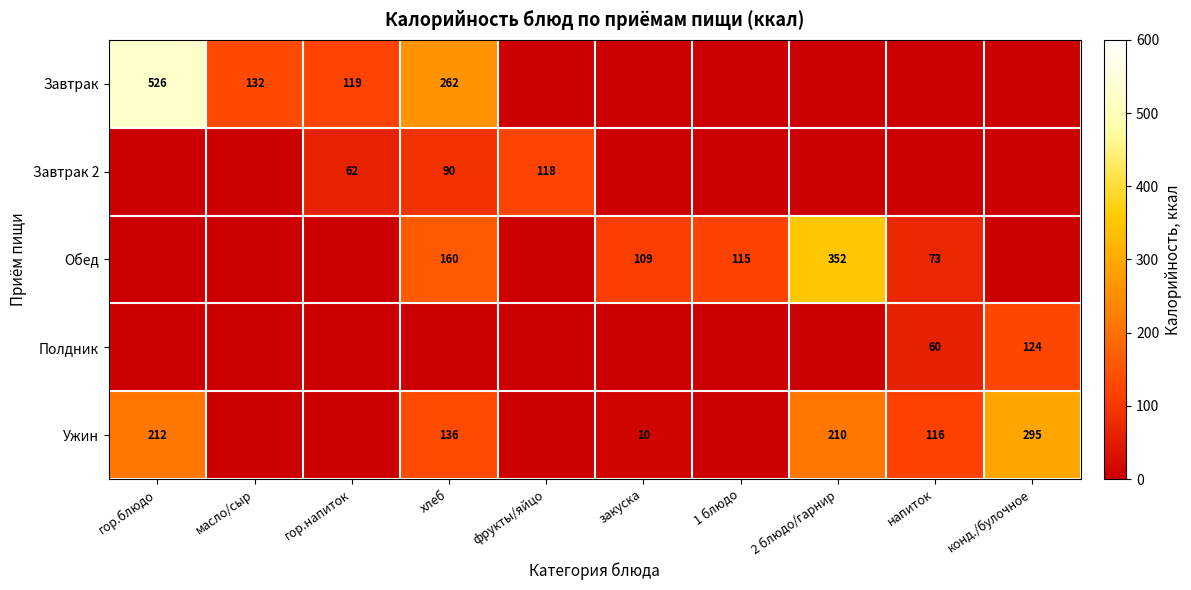

What is the sum of the Обед values at закуска and 1 блюдо?

224